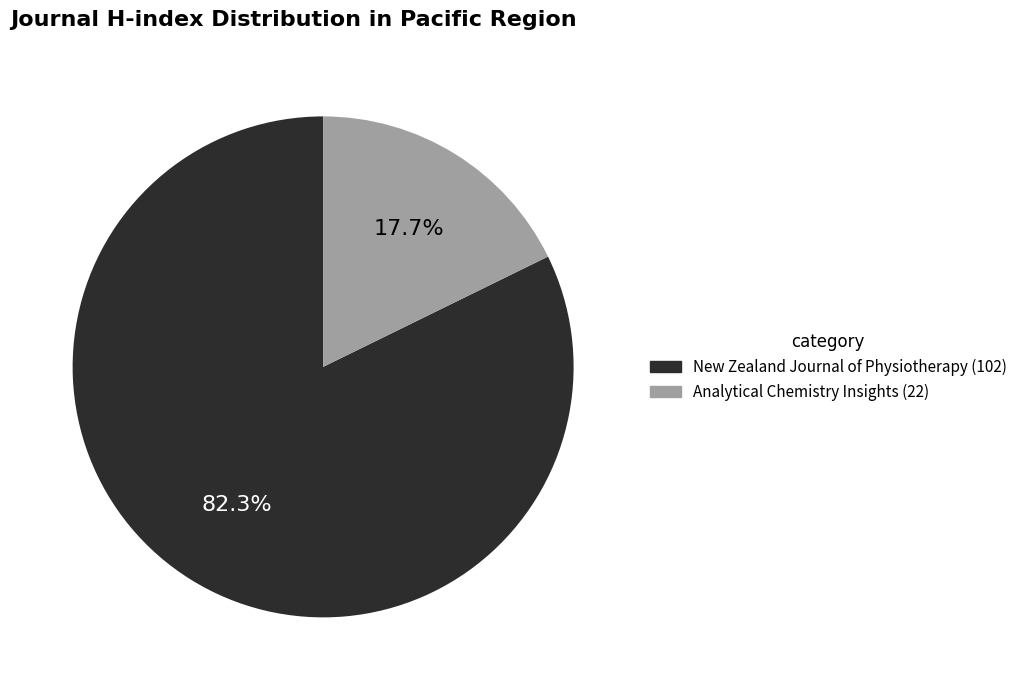

True or false: Analytical Chemistry Insights accounts for 7% of the total.

False